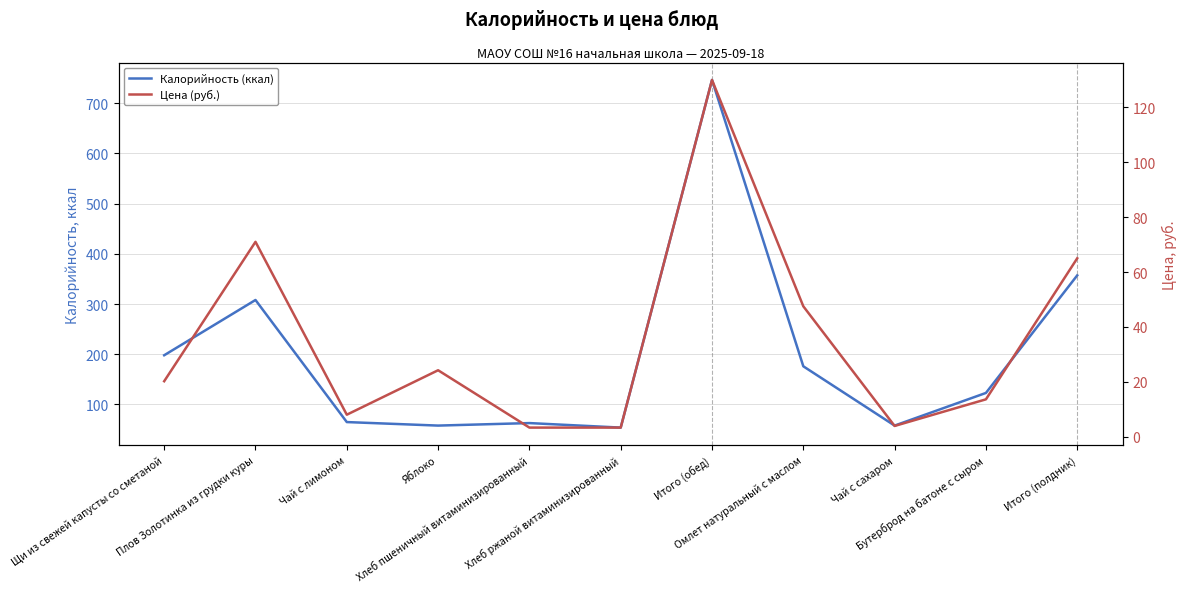

What is the label of the 8th point from the left?

Омлет натуральный с маслом